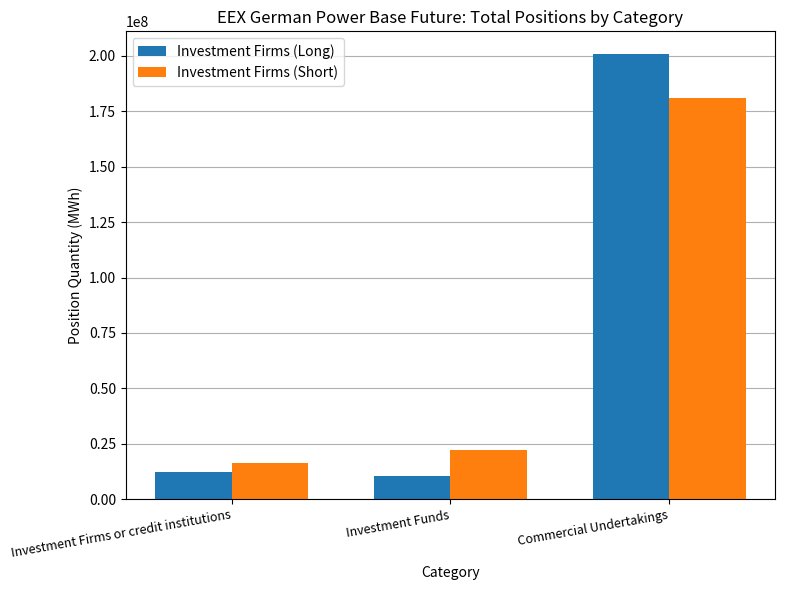

Rank the series by their maximum value, from highest to lowest.

Investment Firms (Long), Investment Firms (Short)